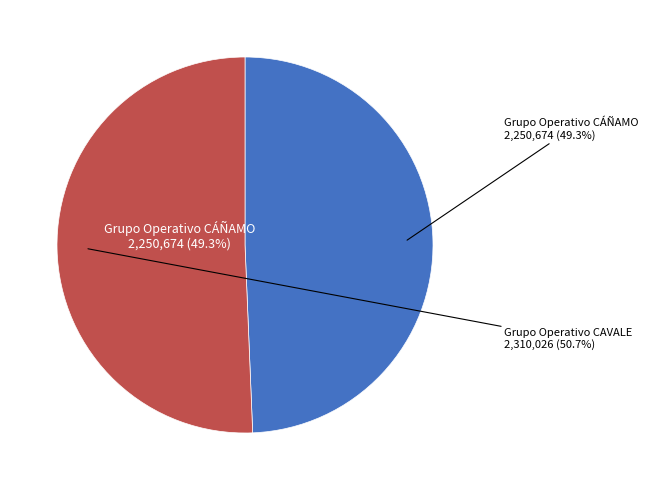

Is it true that Grupo Operativo CÁÑAMO is 56% of the pie?

False